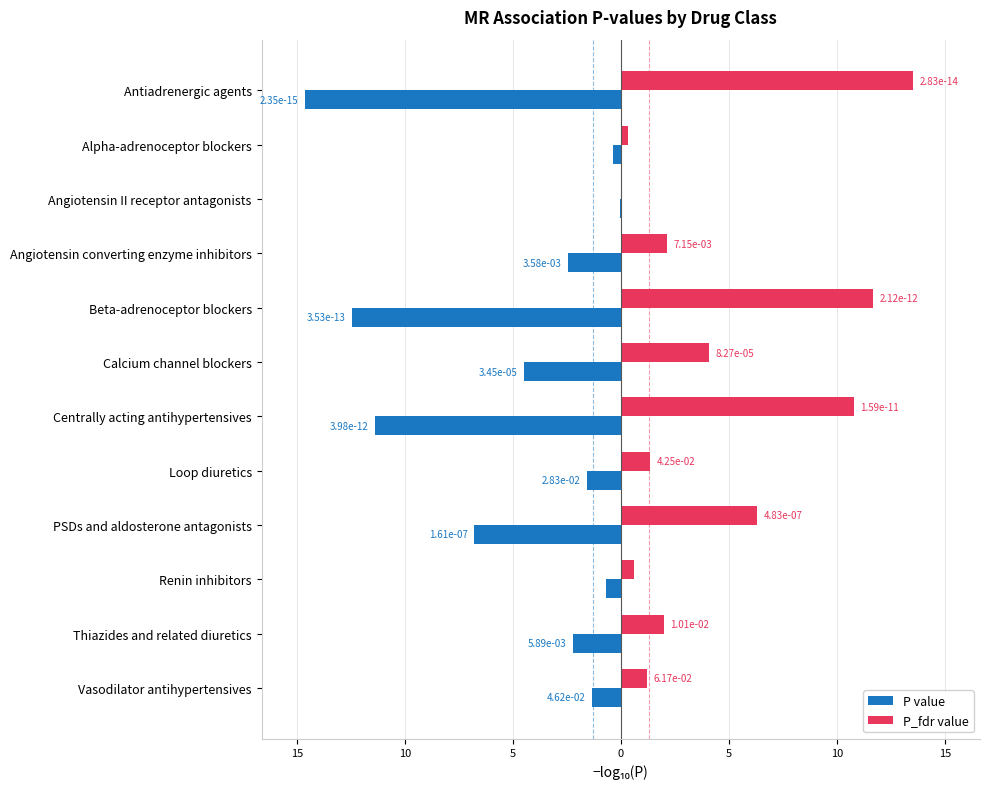

What is the sum of all P_fdr value values?

54.1